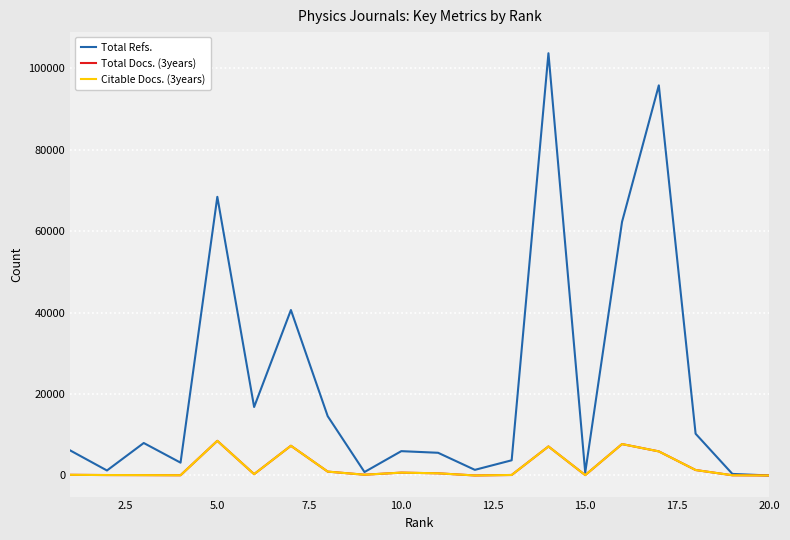

At which label does Citable Docs. (3years) reach its minimum?

20.0